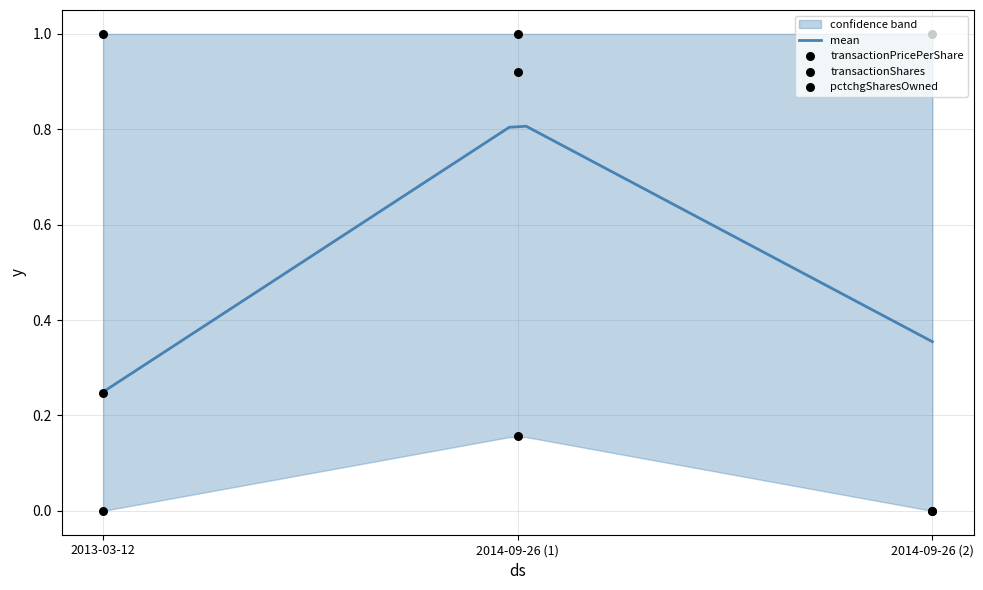

At which category is the sum across all series the highest?

2014-09-26 (1)